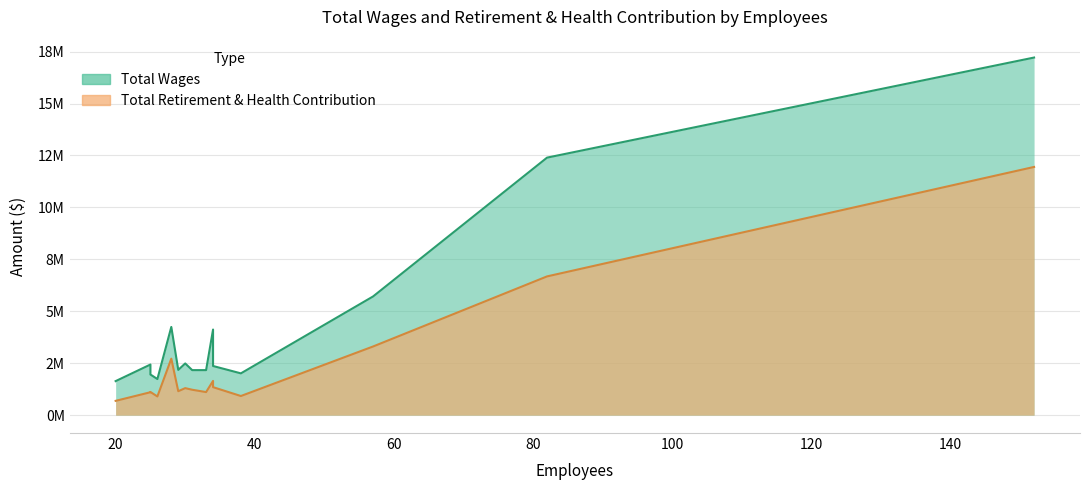

Which series has the largest total across all categories?

Total Wages